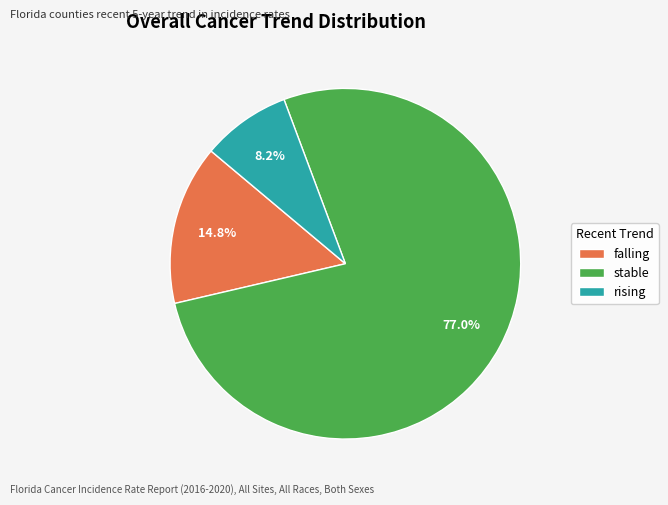

To the nearest percent, what percentage of the pie is falling?

15%